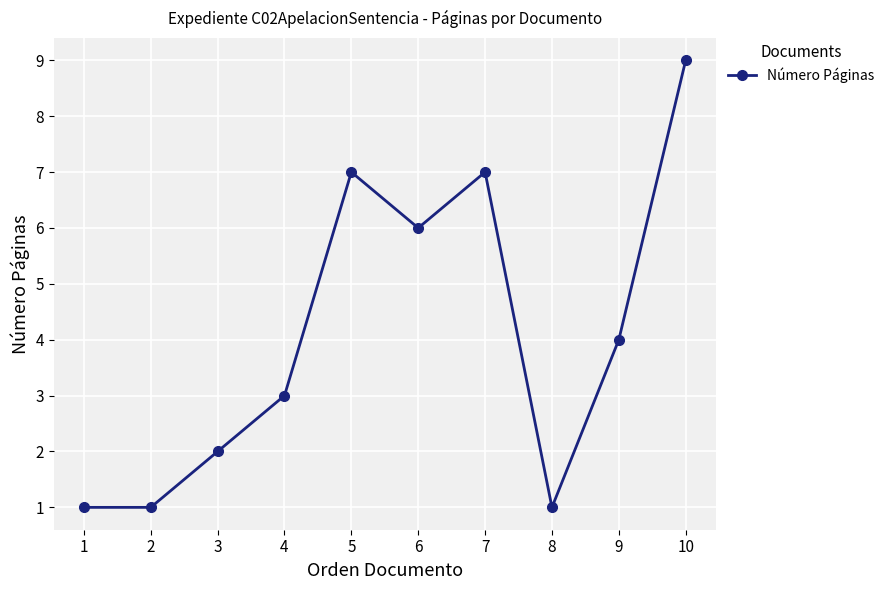

Reading left to right, list all the values displayed in this chart.

1	1	2	3	7	6	7	1	4	9